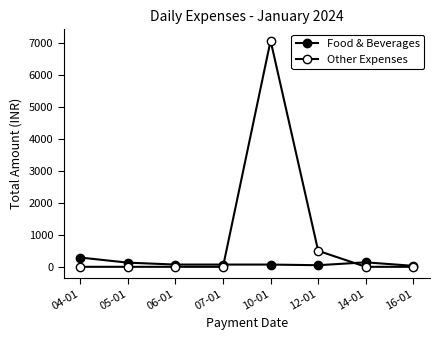

Is this an area chart (filled region under the line)?

No